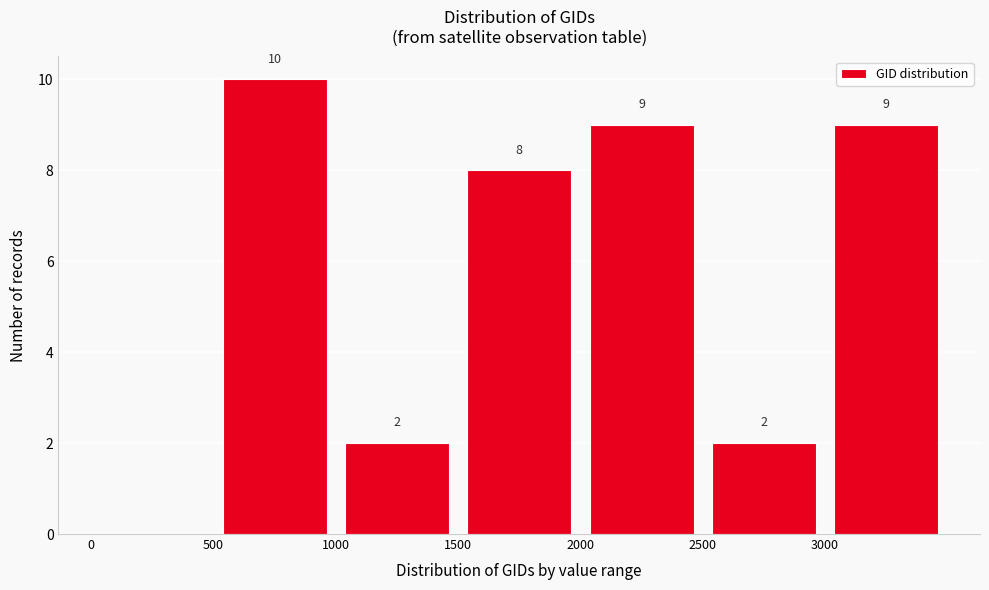

Which range on the x-axis has the tallest bar?

500 to 1000